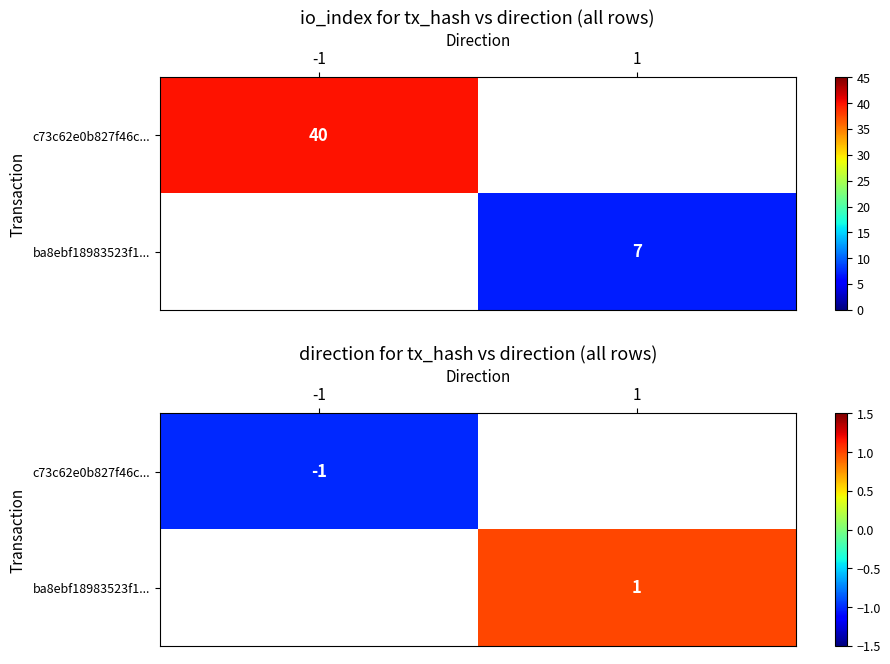

List the labels in order of c73c62e0b827f46c... value, largest first.

-1, 1